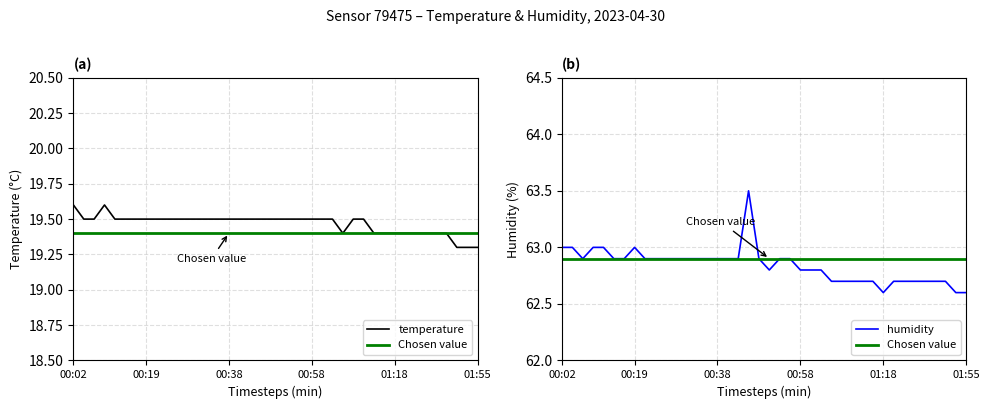

List the series in order of their overall mean, lowest first.

temperature, humidity